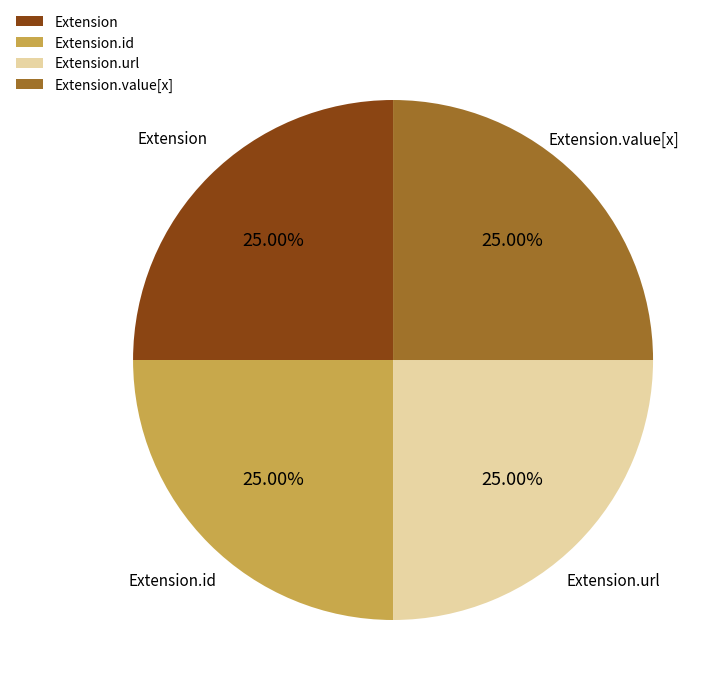

Is there a majority slice in this chart?

No